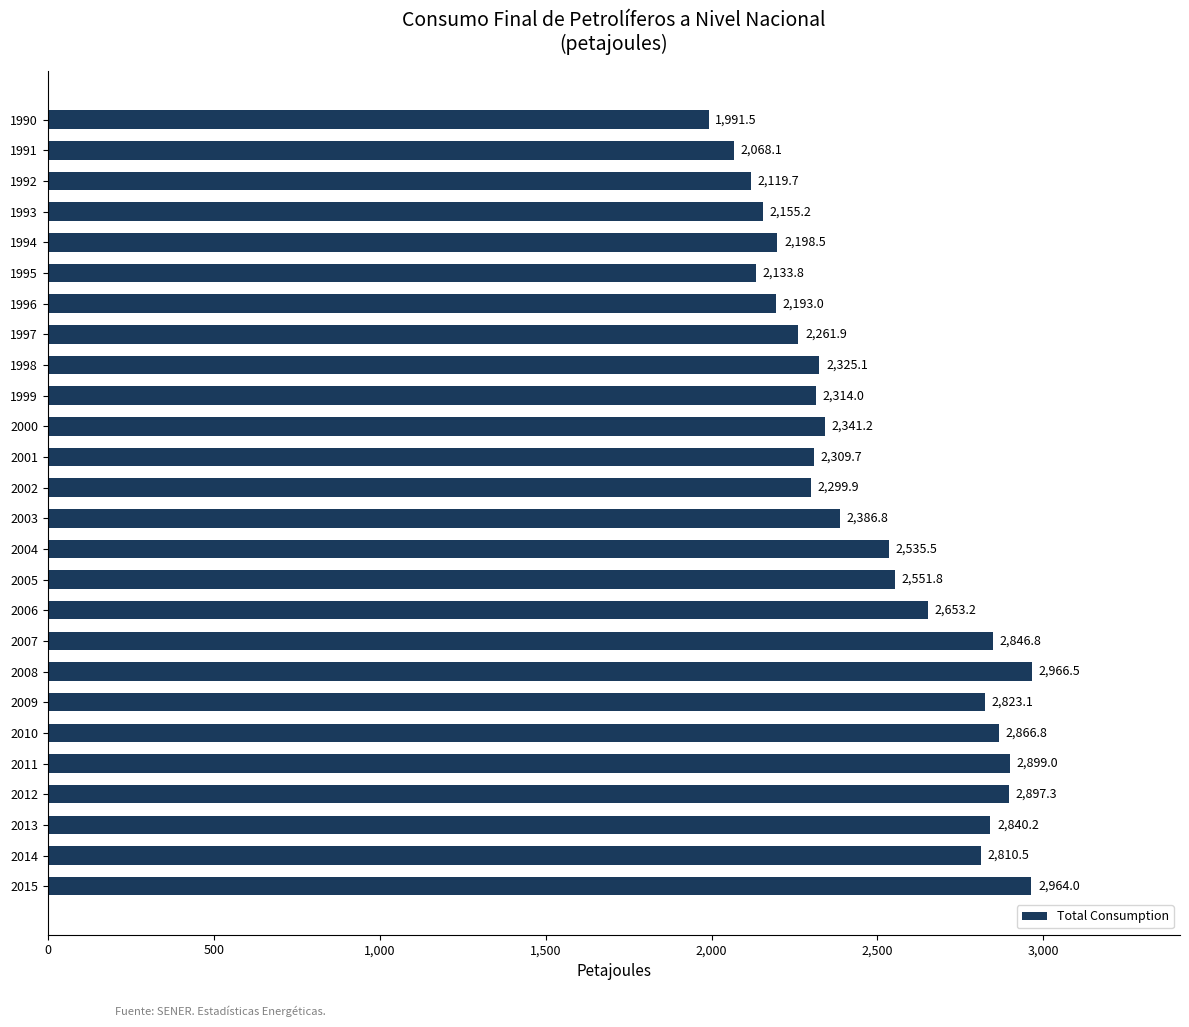

The chart shows a value of 2551.8 at 2005. True or false?

True